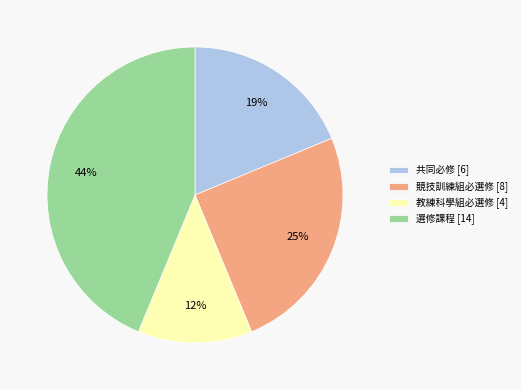

To the nearest percent, what percentage of the pie is 共同必修?

19%